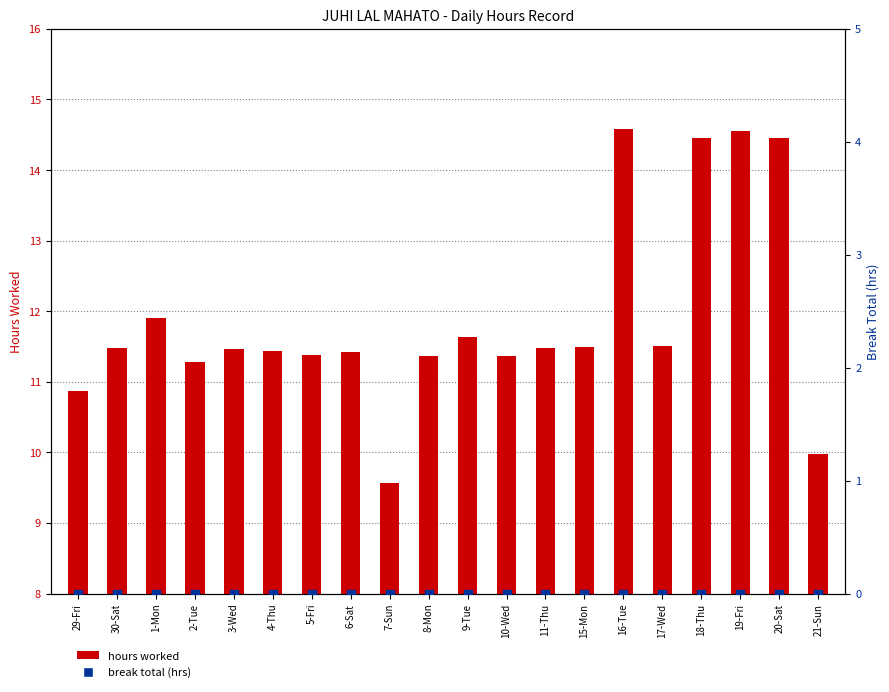

What is the total value across all series at 15-Mon?

11.5